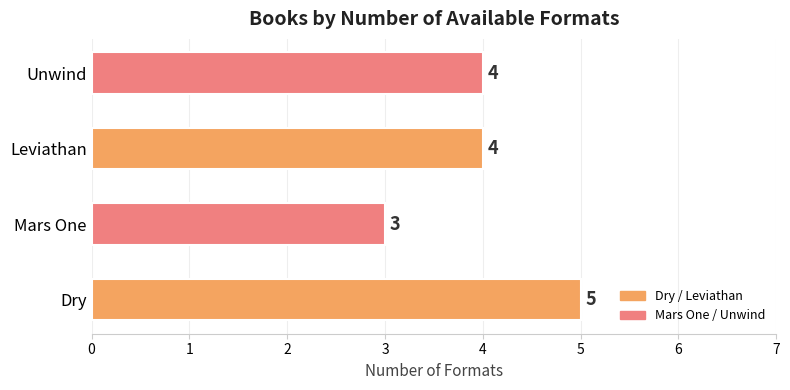

How many series are shown in this chart?

1